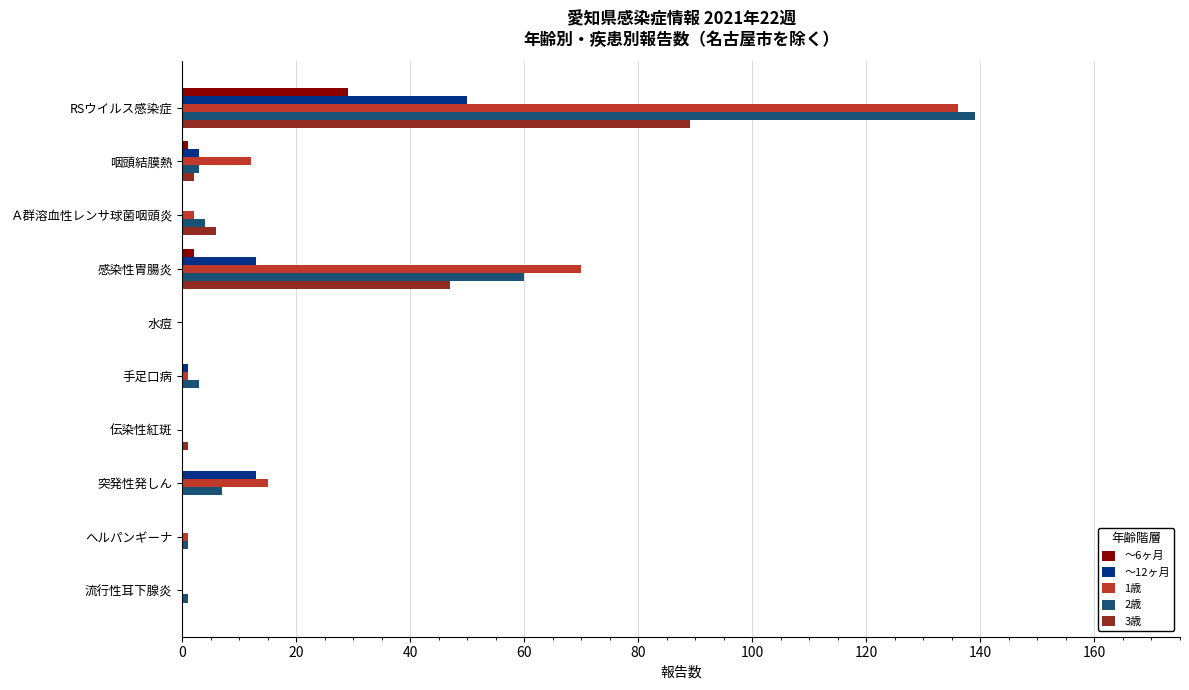

What is the maximum value shown in the chart?

139